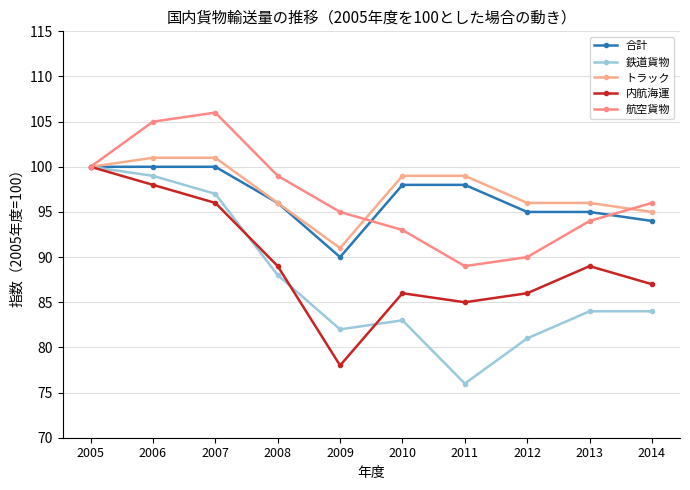

True or false: 合計 has a value of 162 at 2010.

False